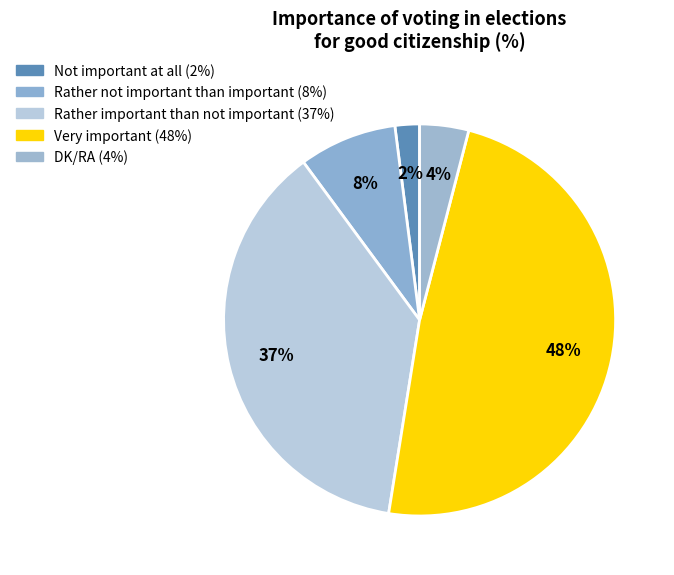

What is the largest slice in the pie chart?

Very important